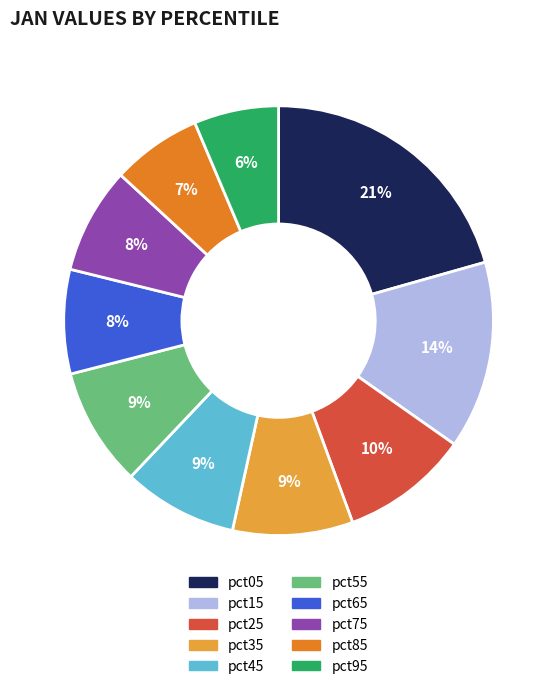

Which slice is the largest?

pct05